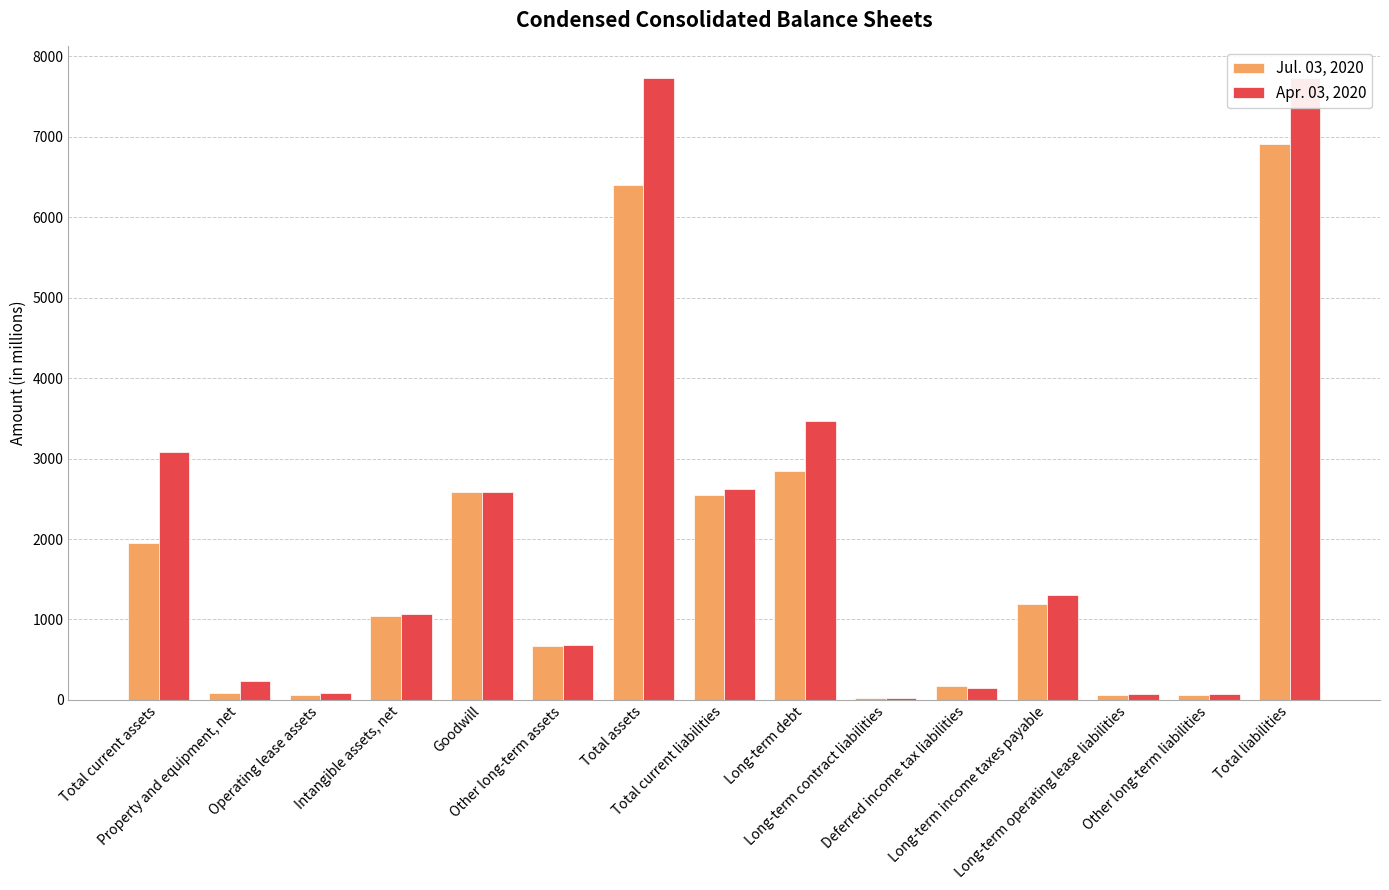

The Apr. 03, 2020 series shows 73 at Long-term operating lease liabilities. True or false?

True